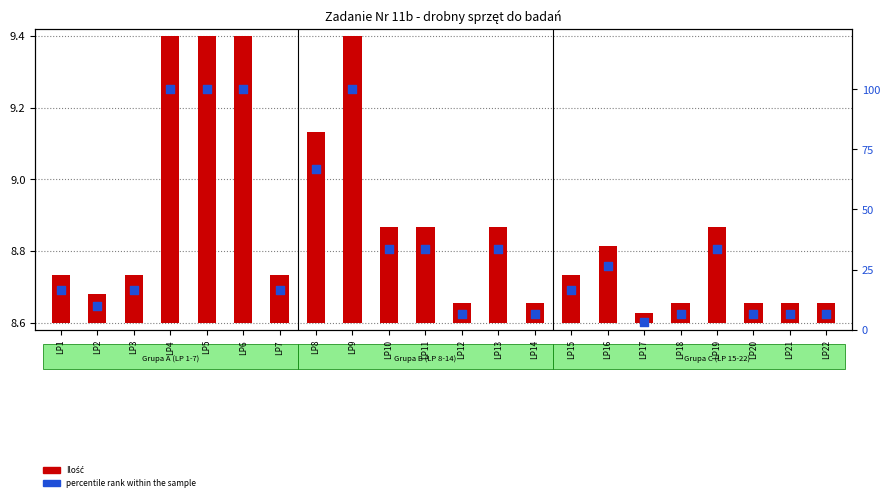

Which series has the largest total across all categories?

percentile rank within the sample